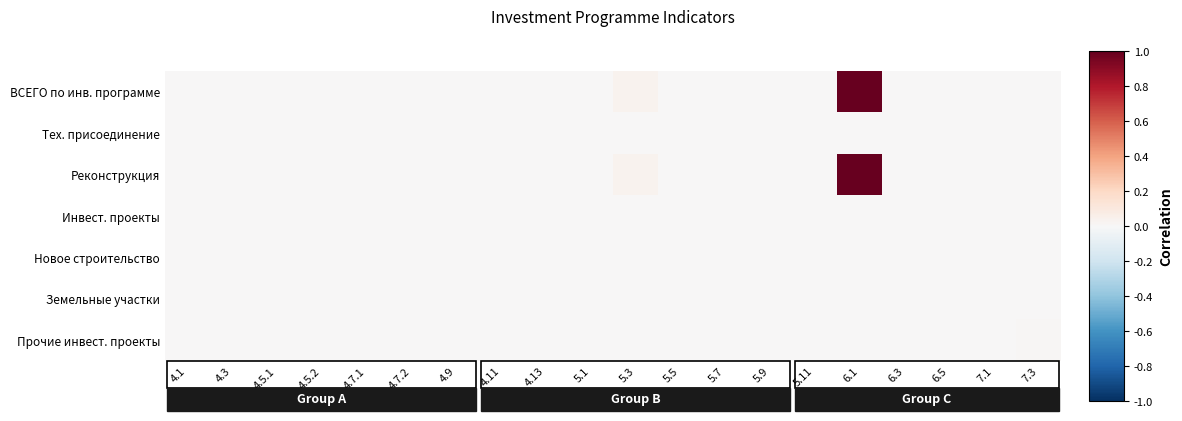

Which series has the largest total across all categories?

ВСЕГО по инв. программе